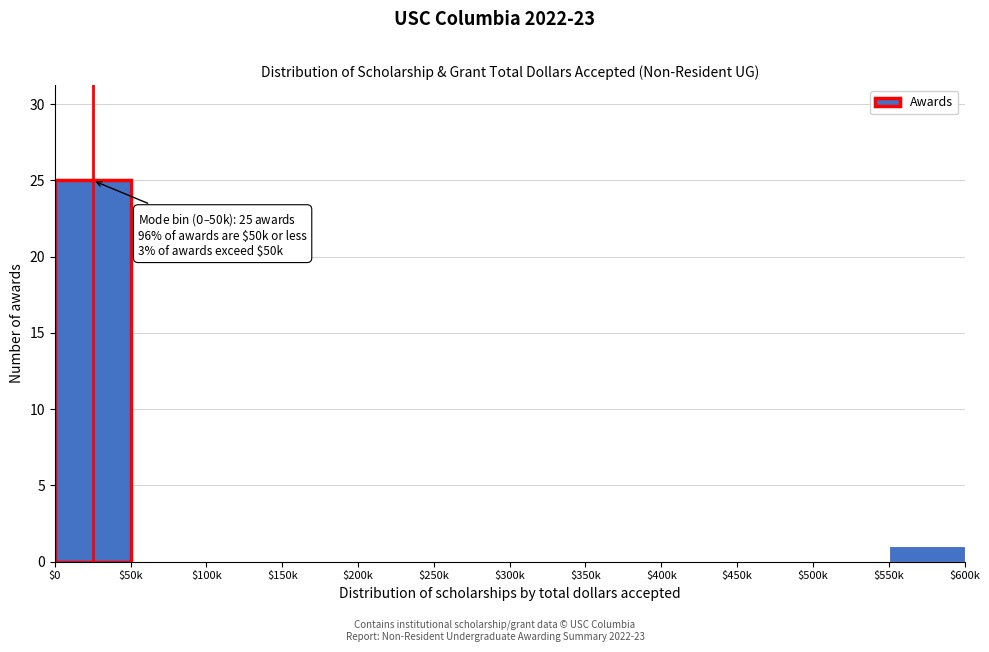

At which label is the value closest to 12?

$550k